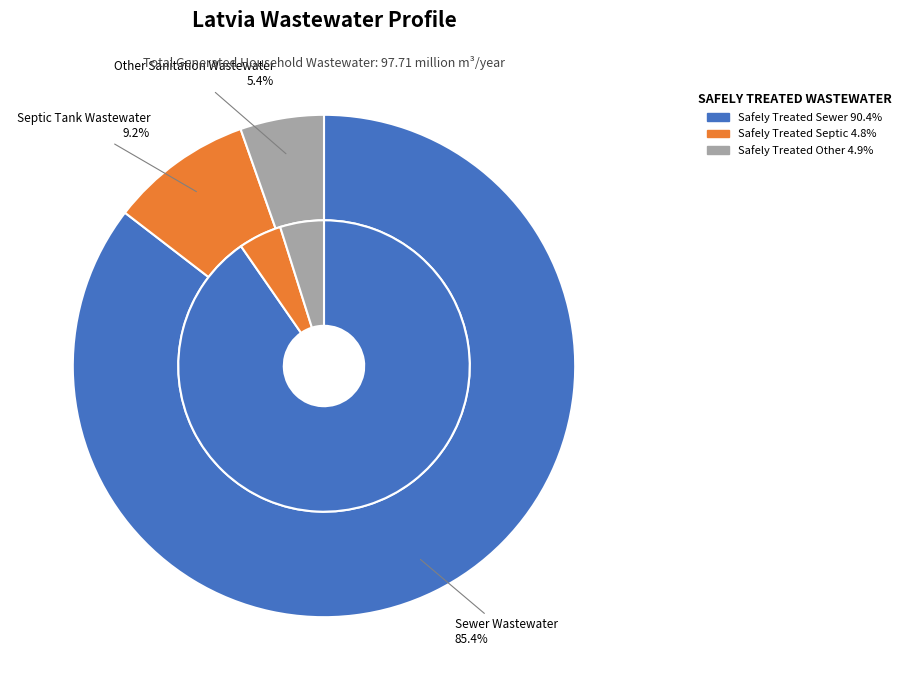

What is the total percentage of Open Defecation Wastewater and Other Sanitation Wastewater?

5.4%